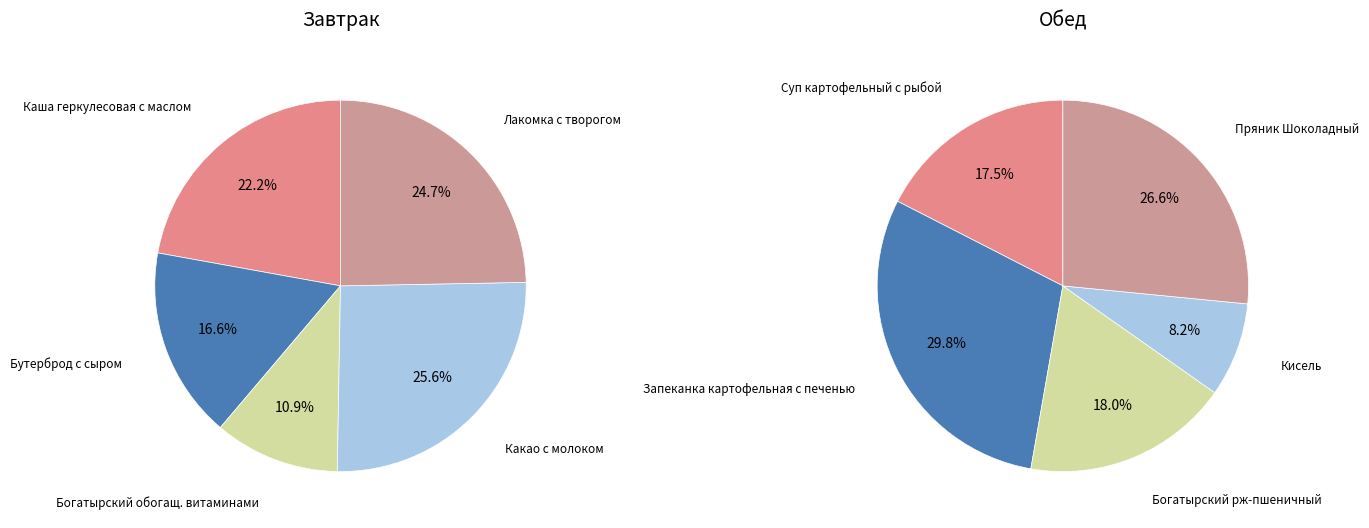

What percentage is the 2 slice, to the nearest percent?

18%